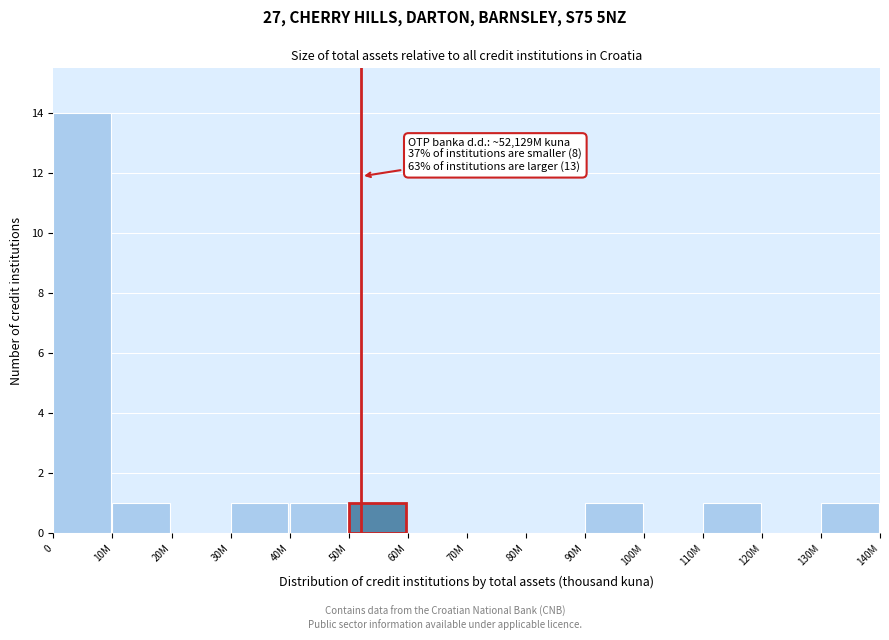

Reading left to right, extract all data points from this chart.

0=14	10M=1	20M=0	30M=1	40M=1	50M=1	60M=0	70M=0	80M=0	90M=1	100M=0	110M=1	120M=0	130M=1